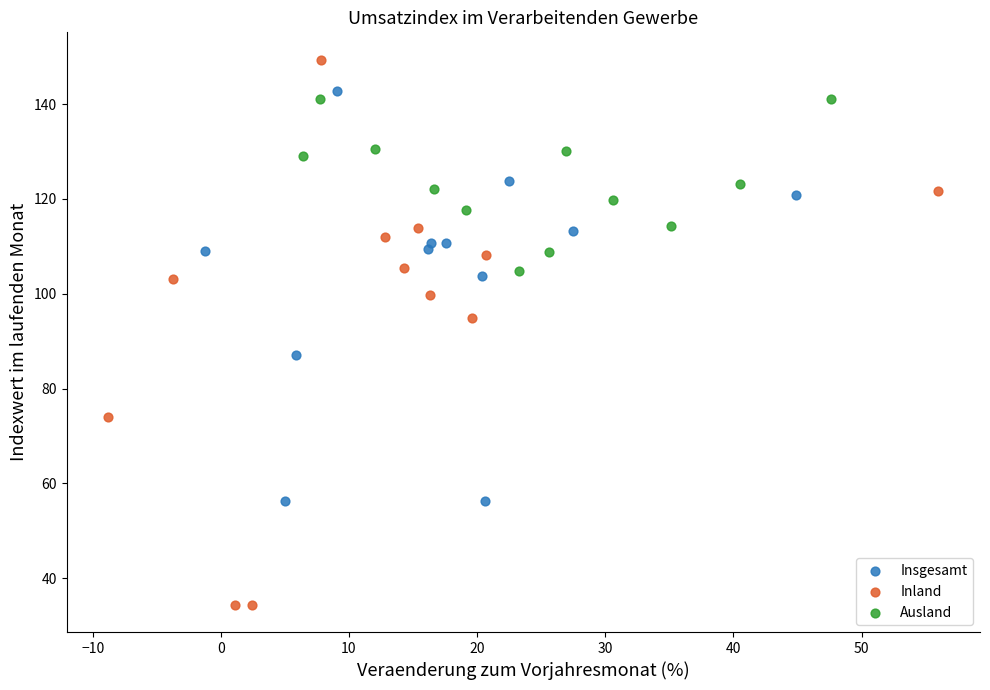

Which series contains the highest Y value?

Inland